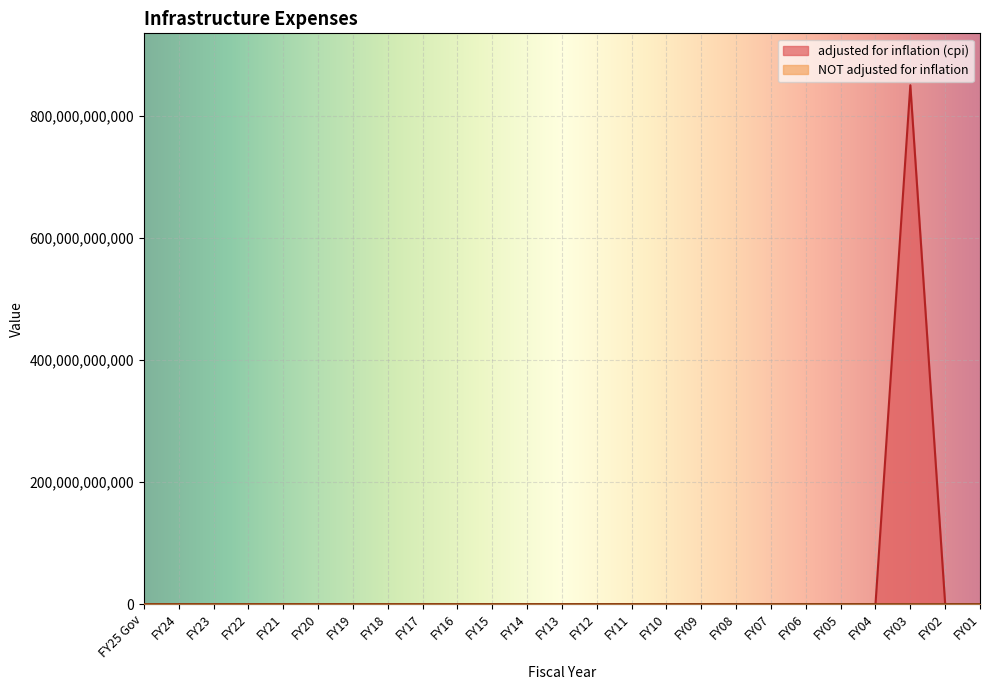

True or false: NOT adjusted for inflation has a value of 0 at FY19.

True